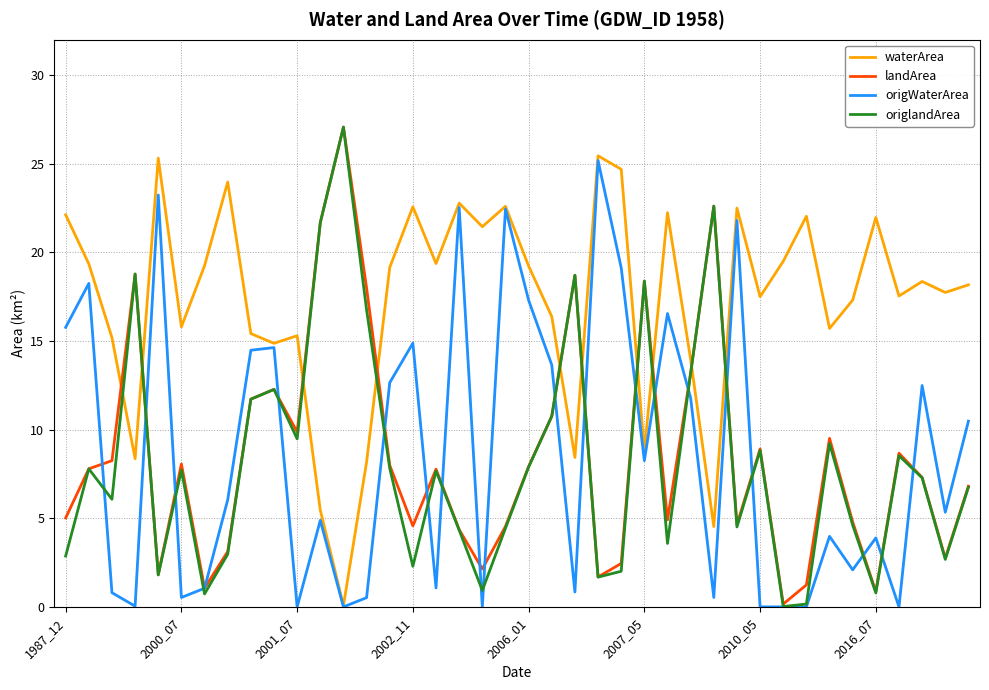

Which series has the largest total across all categories?

waterArea